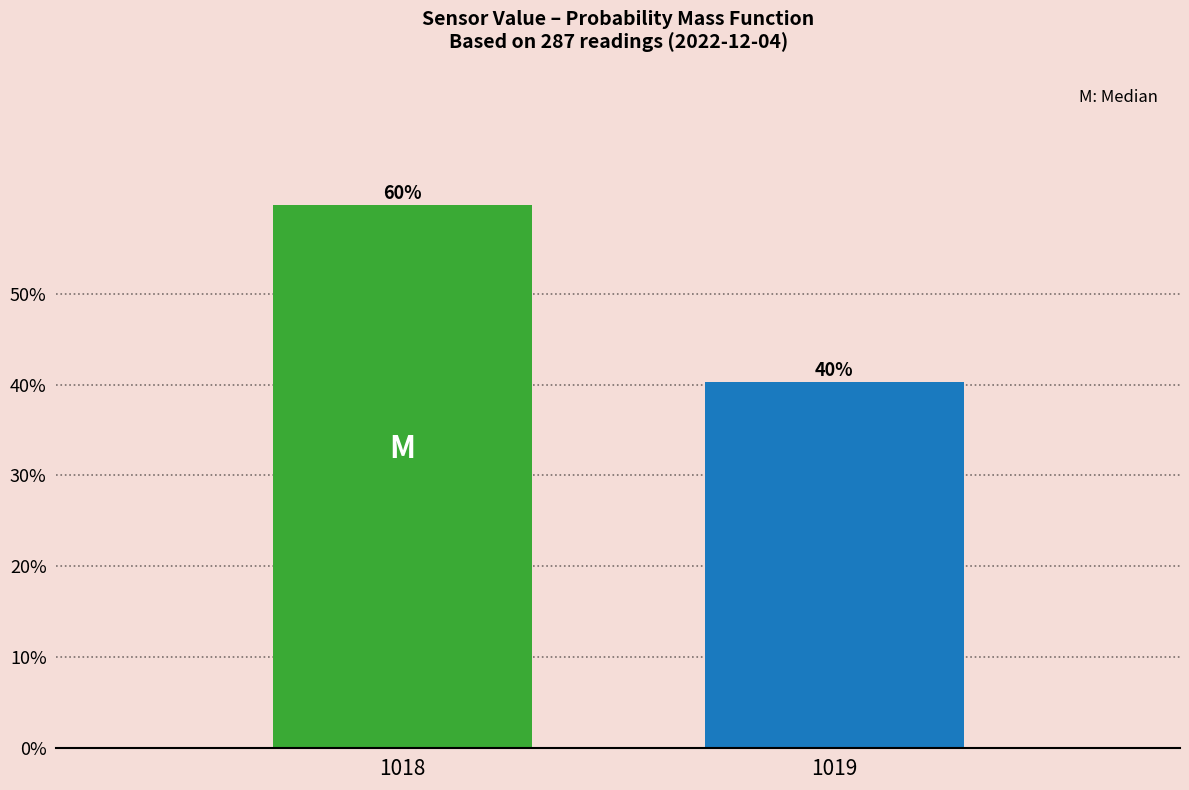

Are the bars horizontal?

No